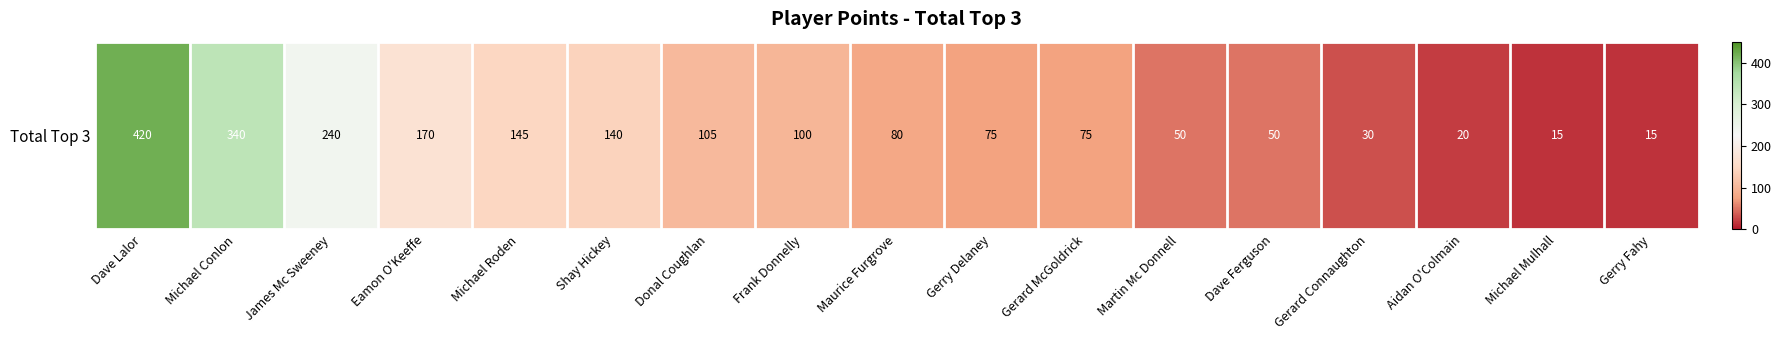

What is the sum of the values at Martin Mc Donnell and James Mc Sweeney?

290